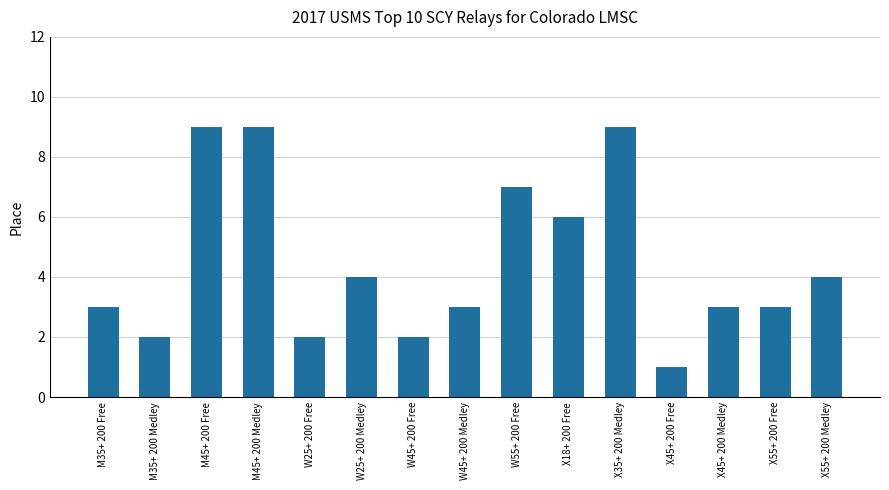

What is the change in value from X18+ 200 Free to X55+ 200 Free?

-3